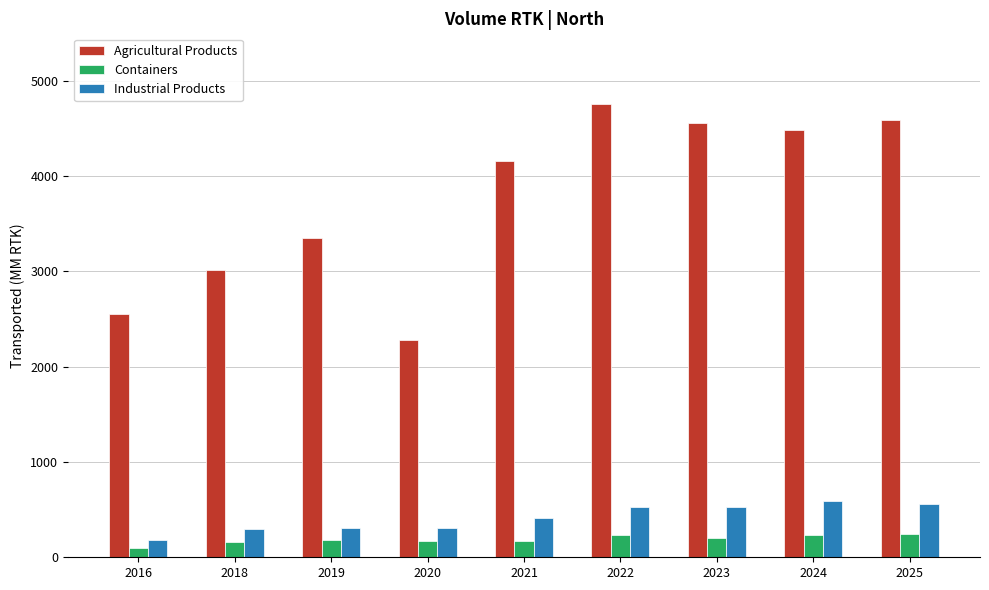

Which label corresponds to the largest value in the chart?

2022